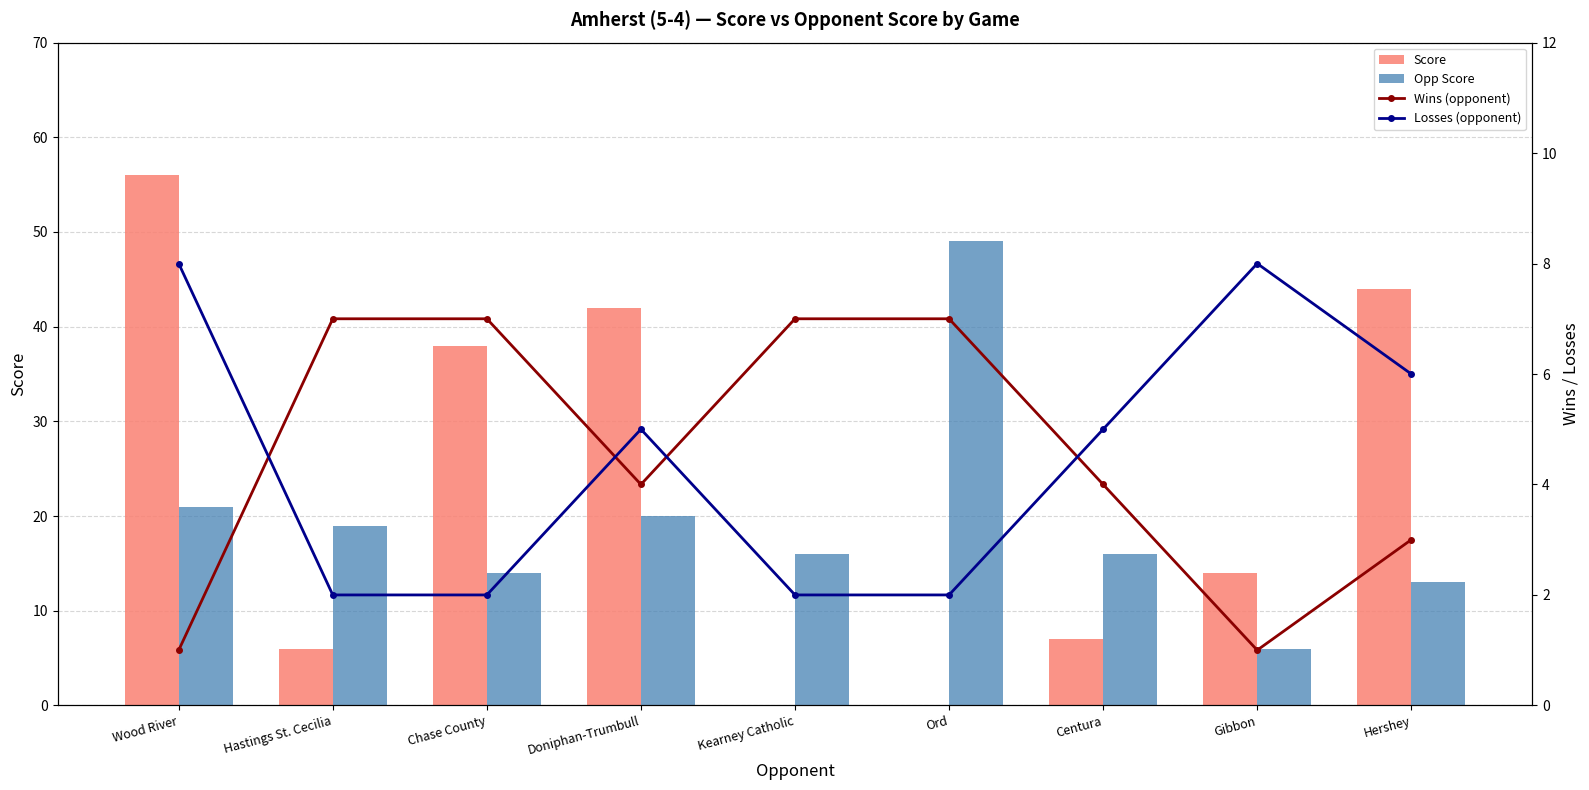

What is the label of the 3rd bar from the left?

Chase County